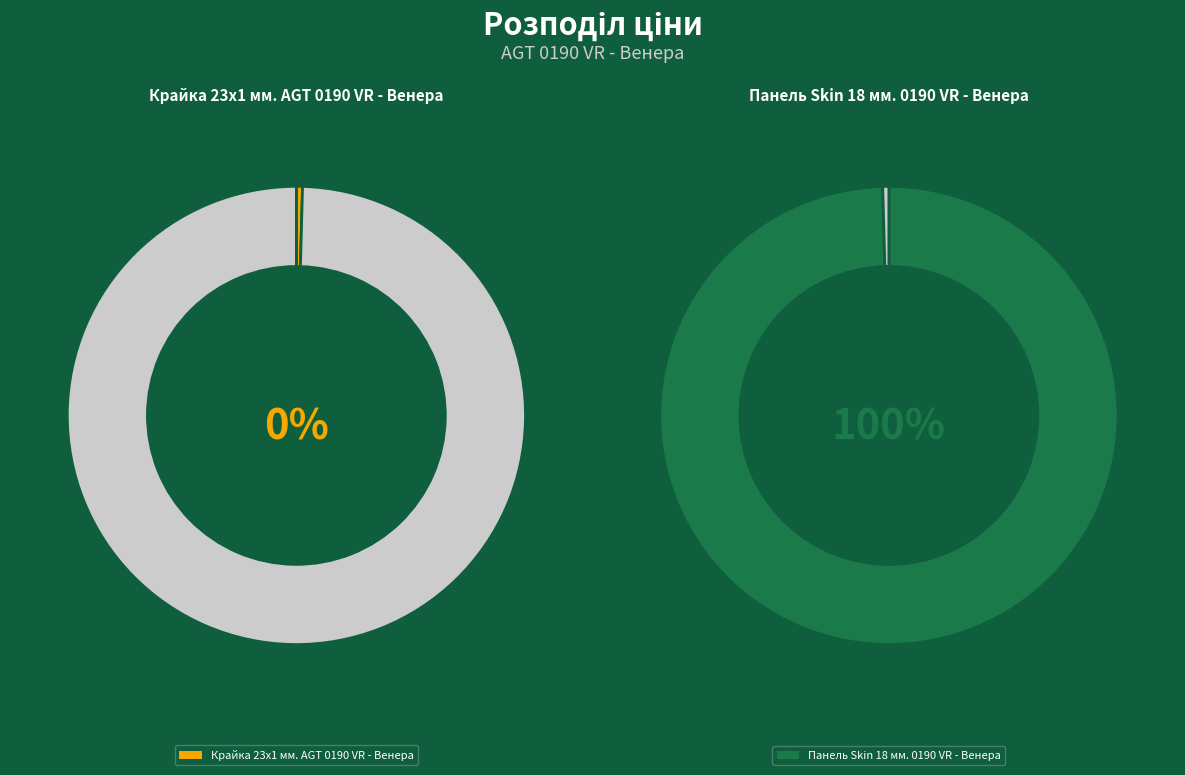

Which has a higher value, Панель Skin 18 мм. 0190 VR - Венера or Крайка 23x1 мм. AGT 0190 VR - Венера?

Панель Skin 18 мм. 0190 VR - Венера